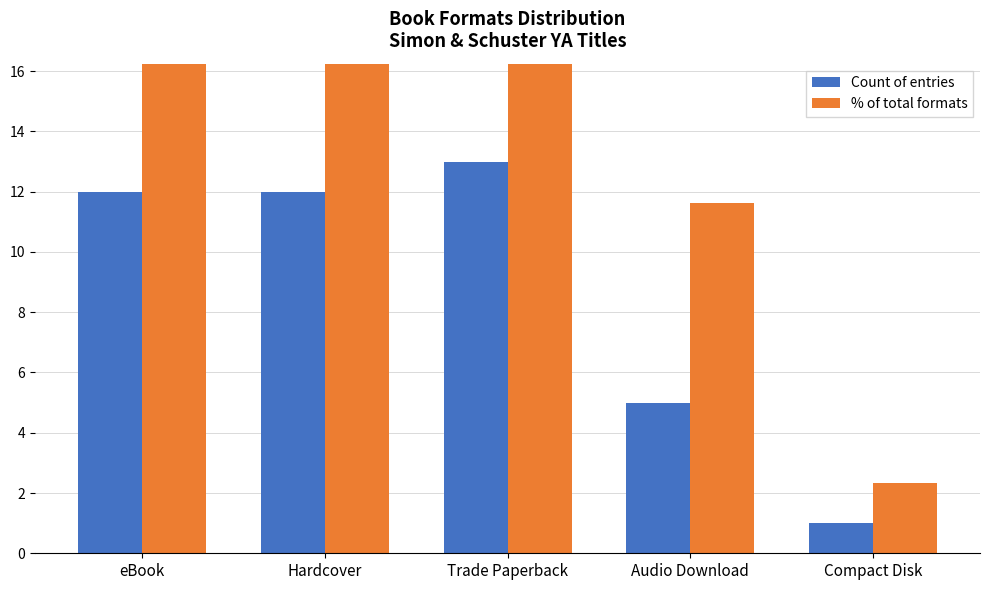

List the labels in order of % of total formats value, largest first.

Trade Paperback, eBook, Hardcover, Audio Download, Compact Disk